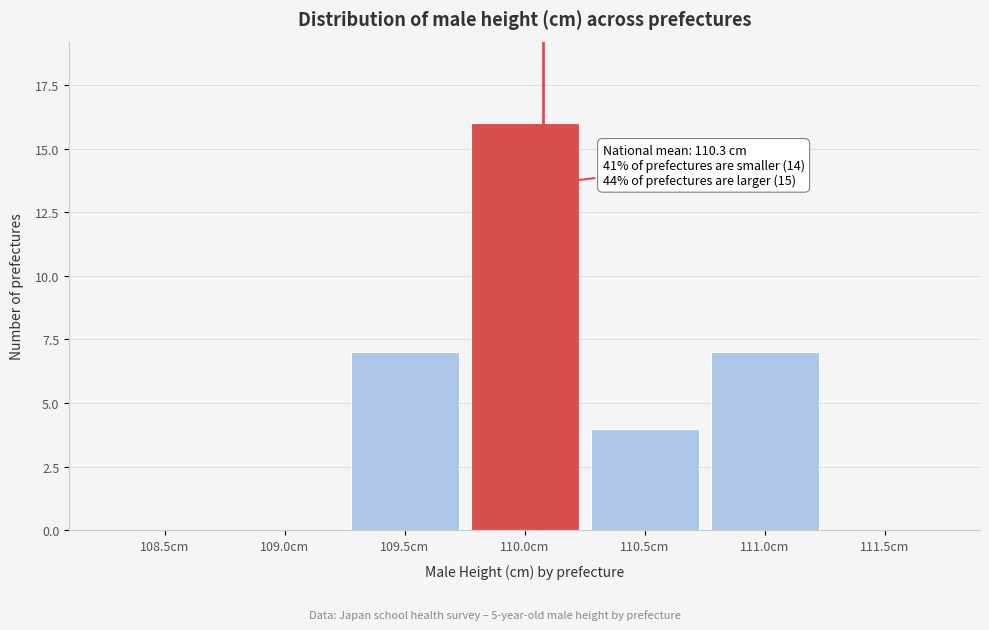

Reading left to right, extract all data points from this chart.

108.5cm=0	109.0cm=0	109.5cm=7	110.0cm=16	110.5cm=4	111.0cm=7	111.5cm=0